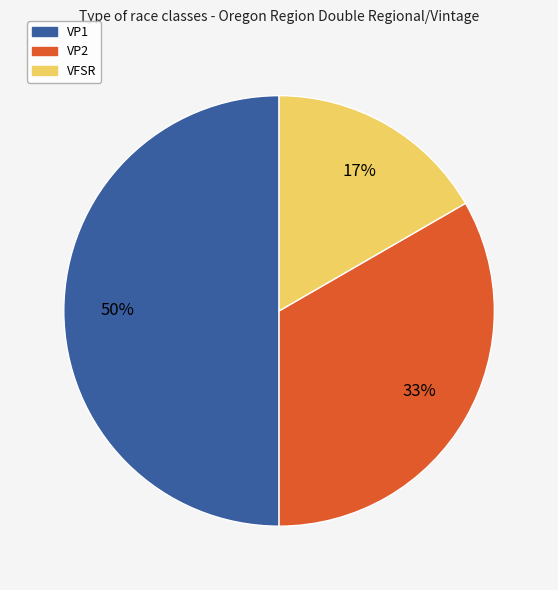

Rank the categories by value from lowest to highest.

VFSR, VP2, VP1